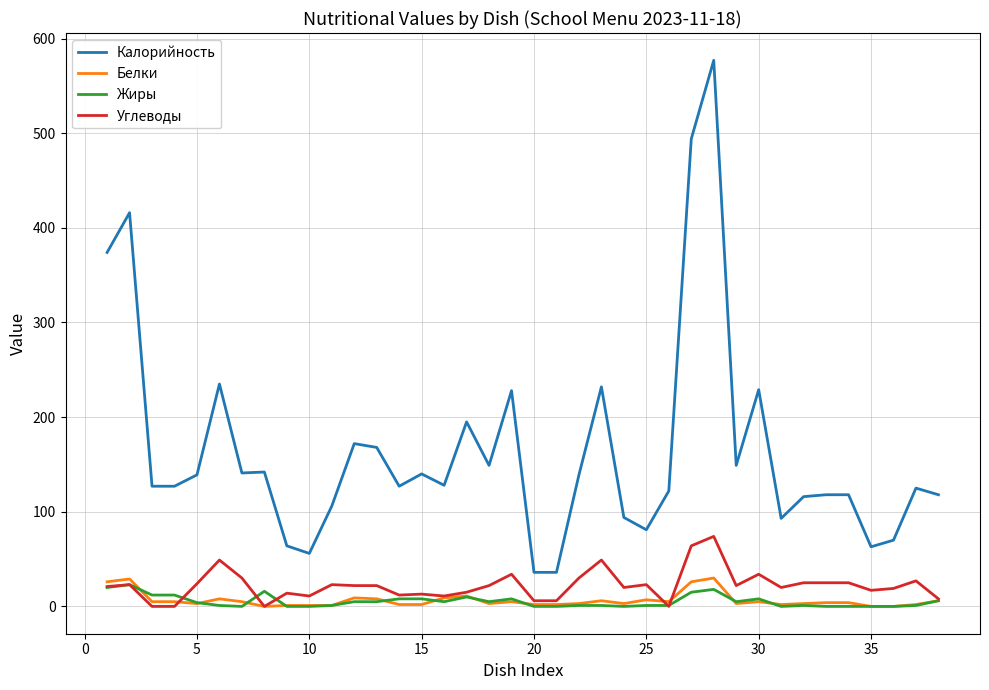

True or false: Калорийность and Углеводы cross at least once.

False